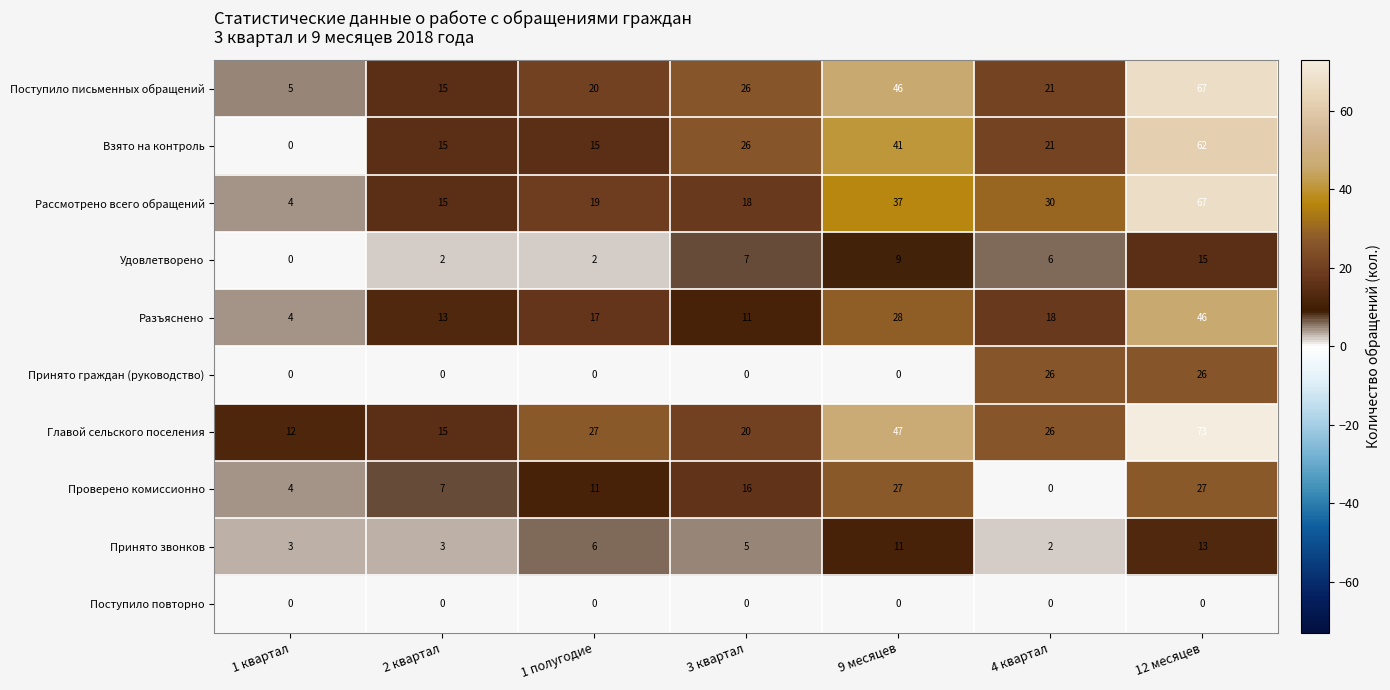

What value does the Рассмотрено всего обращений series have at 12 месяцев, to the nearest 5?

65